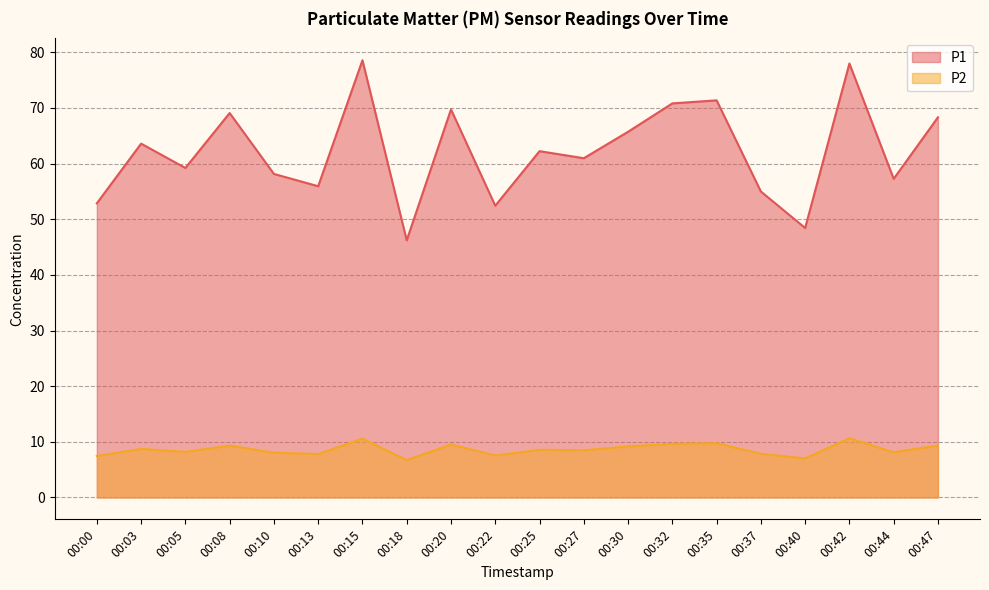

Reading left to right, extract all data points from this chart.

P1: 00:00=52.9	00:03=63.6	00:05=59.2	00:08=69.1	00:10=58.1	00:13=55.9	00:15=78.5	00:18=46.2	00:20=69.7	00:22=52.4	00:25=62.2	00:27=61.0	00:30=65.7	00:32=70.8	00:35=71.3	00:37=55.0	00:40=48.4	00:42=78.0	00:44=57.2	00:47=68.3
P2: 00:00=7.5	00:03=8.7	00:05=8.2	00:08=9.3	00:10=8.1	00:13=7.8	00:15=10.6	00:18=6.7	00:20=9.5	00:22=7.5	00:25=8.6	00:27=8.5	00:30=9.2	00:32=9.7	00:35=9.8	00:37=7.8	00:40=7.0	00:42=10.6	00:44=8.1	00:47=9.3